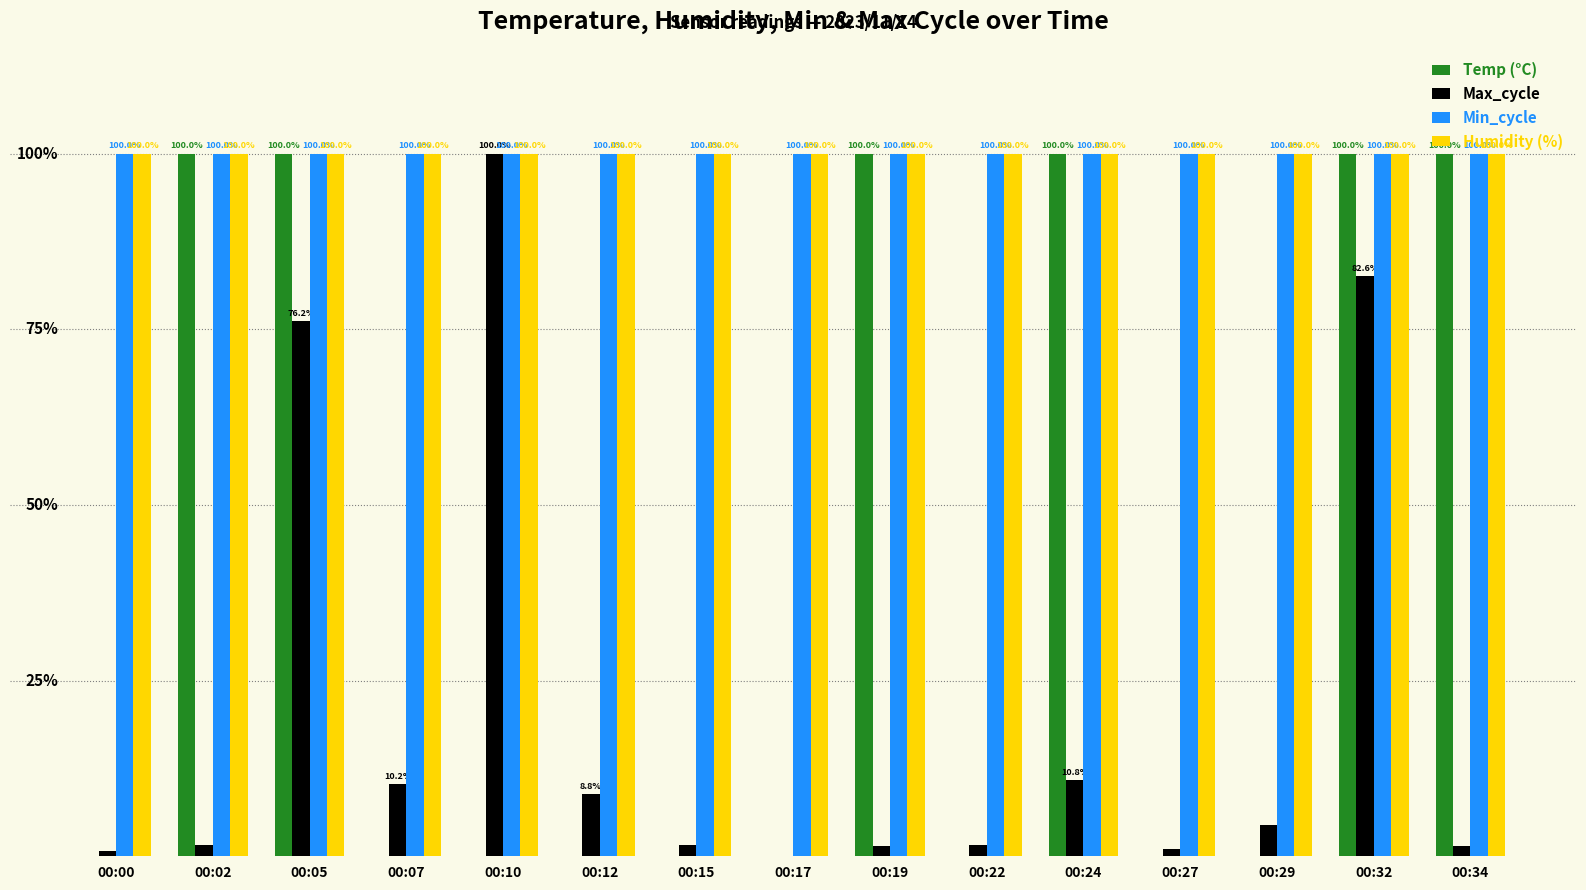

Which series has the largest range (max minus min)?

Temp (°C)